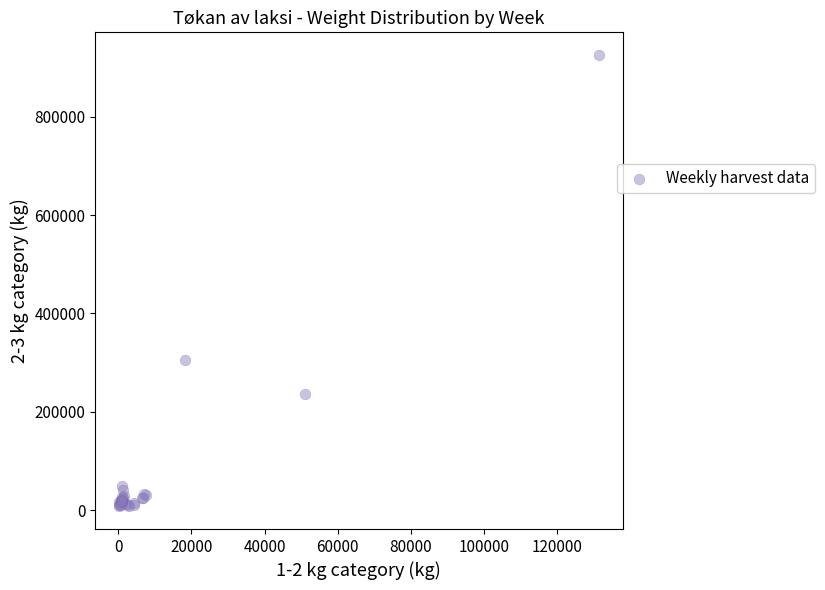

What Y value in the scatter plot is closest to 466555?

305873.4